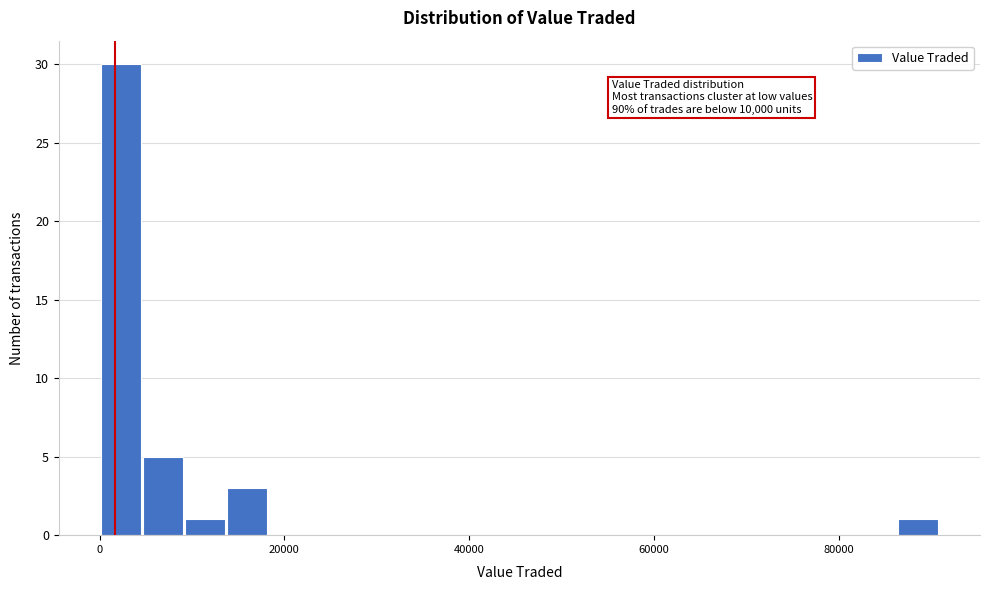

Around what value on the x-axis is the tallest bar? Give the approximate position of its centre, as read against the axis.

2000